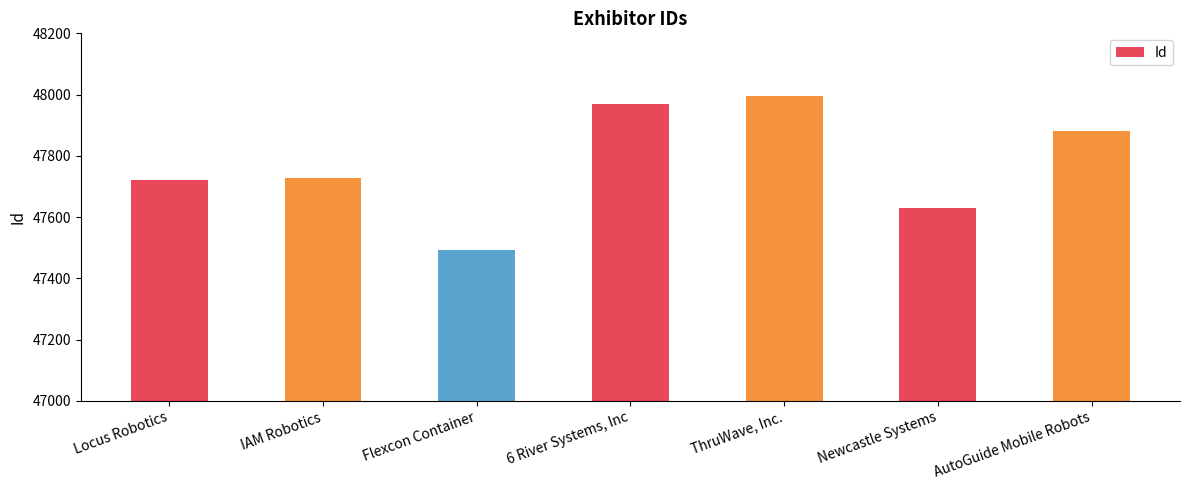

Are the bars grouped side by side (vs. stacked)?

No